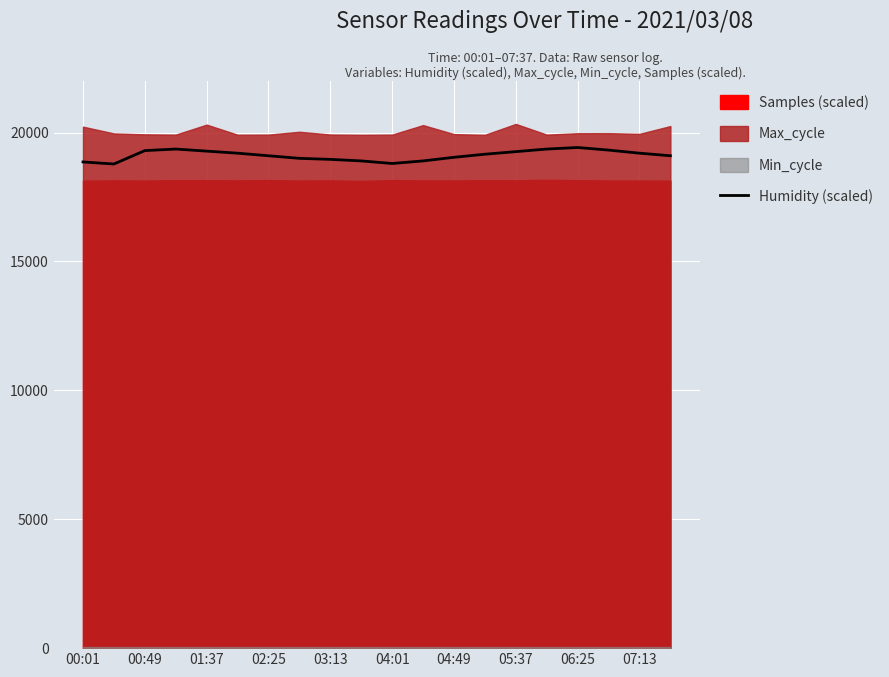

The value of Humidity (scaled) at 01:37 is 11349. True or false?

False